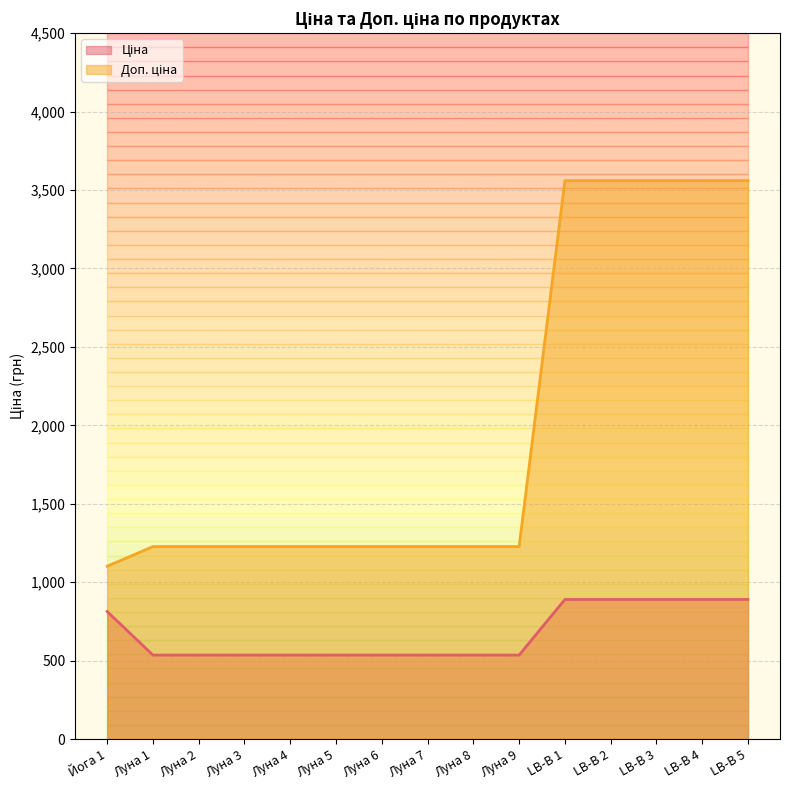

Reading right to left, extract all data points from this chart.

Ціна: LB-В 5=889.9	LB-В 4=889.9	LB-В 3=889.9	LB-В 2=889.9	LB-В 1=889.9	Луна 9=535.4	Луна 8=535.4	Луна 7=535.4	Луна 6=535.4	Луна 5=535.4	Луна 4=535.4	Луна 3=535.4	Луна 2=535.4	Луна 1=535.4	Йога 1=813.0
Доп. ціна: LB-В 5=3559.7	LB-В 4=3559.7	LB-В 3=3559.7	LB-В 2=3559.7	LB-В 1=3559.7	Луна 9=1227.2	Луна 8=1227.2	Луна 7=1227.2	Луна 6=1227.2	Луна 5=1227.2	Луна 4=1227.2	Луна 3=1227.2	Луна 2=1227.2	Луна 1=1227.2	Йога 1=1101.8